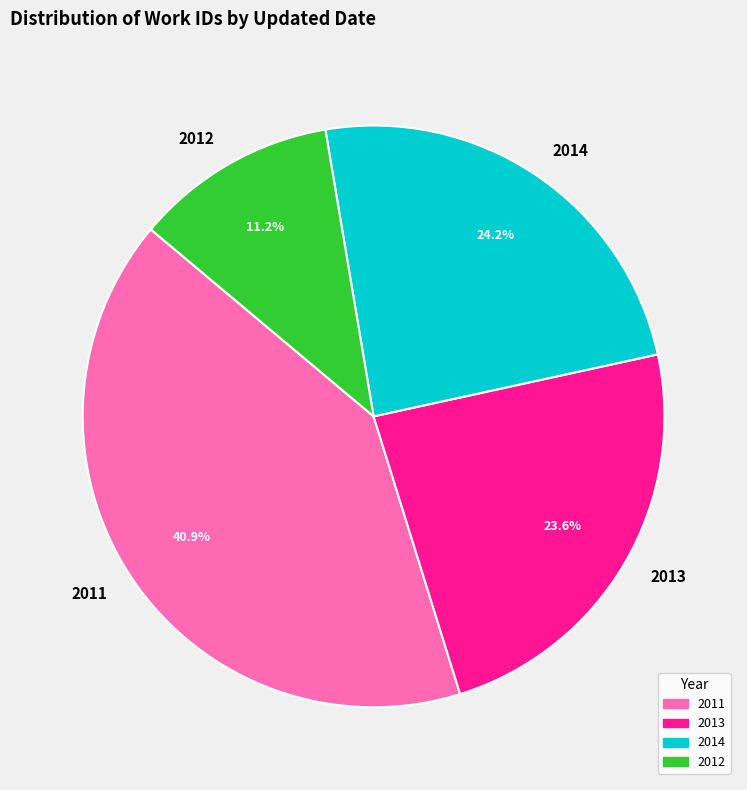

Do 2012 and 2013 together represent more than half of the pie?

No